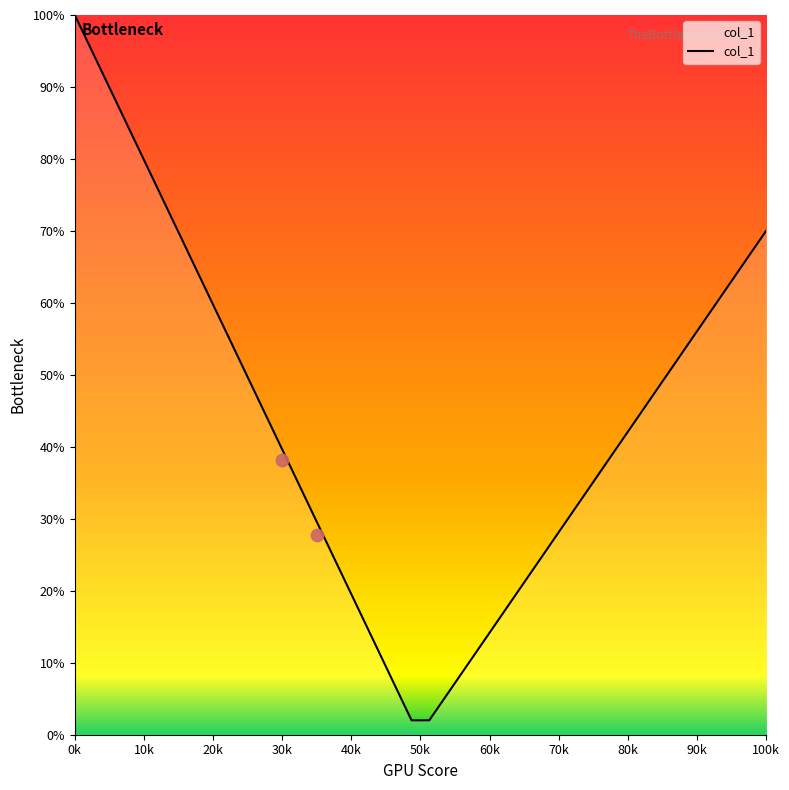

Which category has the highest value in the col_1 series?

0k